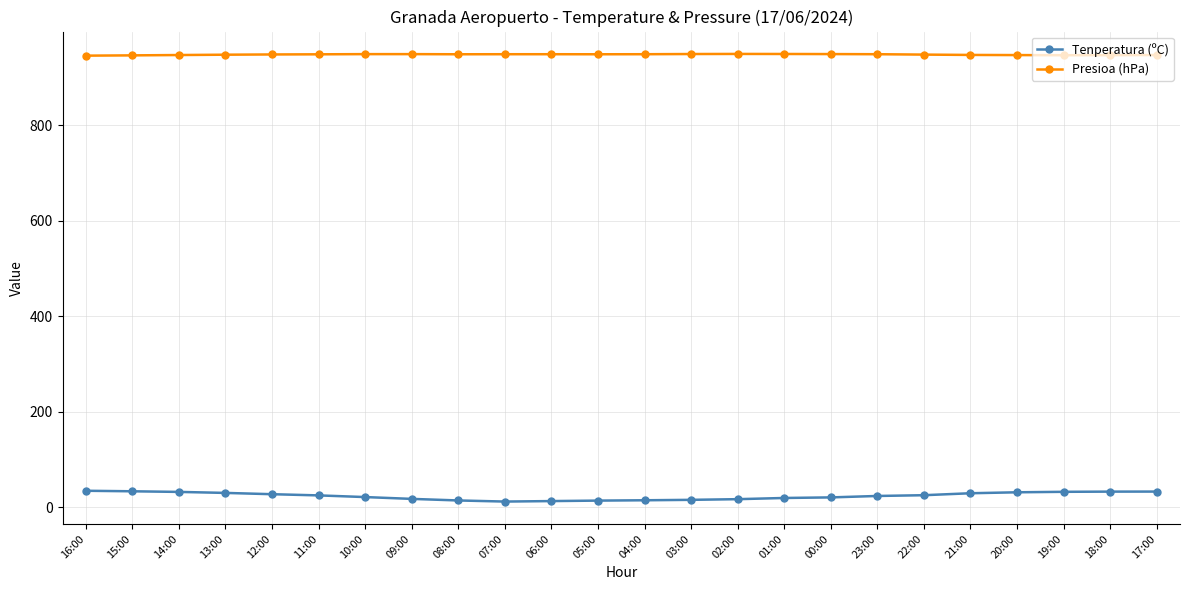

What is the label of the 23rd point from the left?

18:00